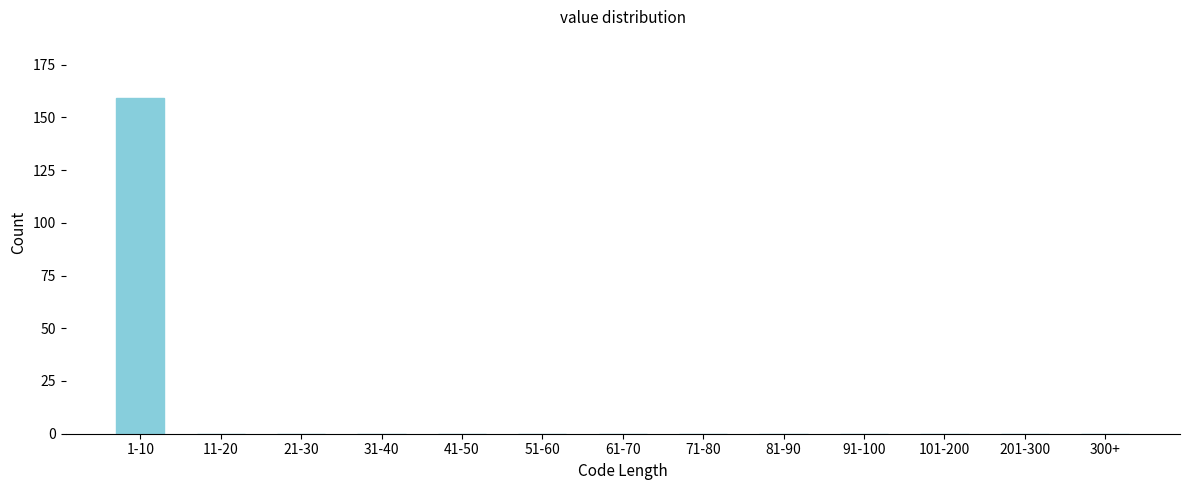

Reading right to left, transcribe all the data shown in this chart.

300+=0	201-300=0	101-200=0	91-100=0	81-90=0	71-80=0	61-70=0	51-60=0	41-50=0	31-40=0	21-30=0	11-20=0	1-10=159